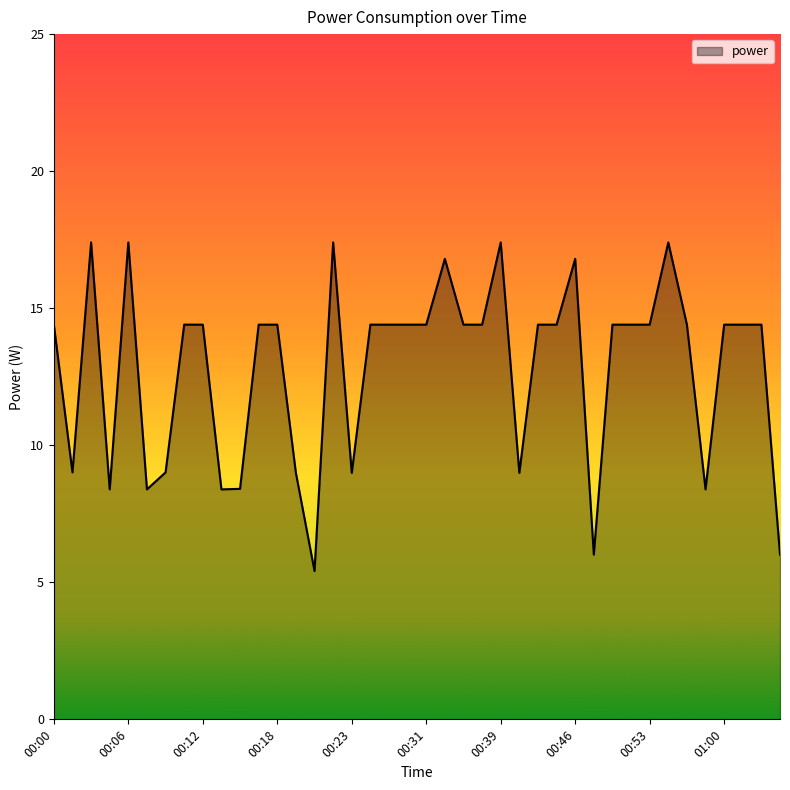

Does the chart have visible grid lines?

No